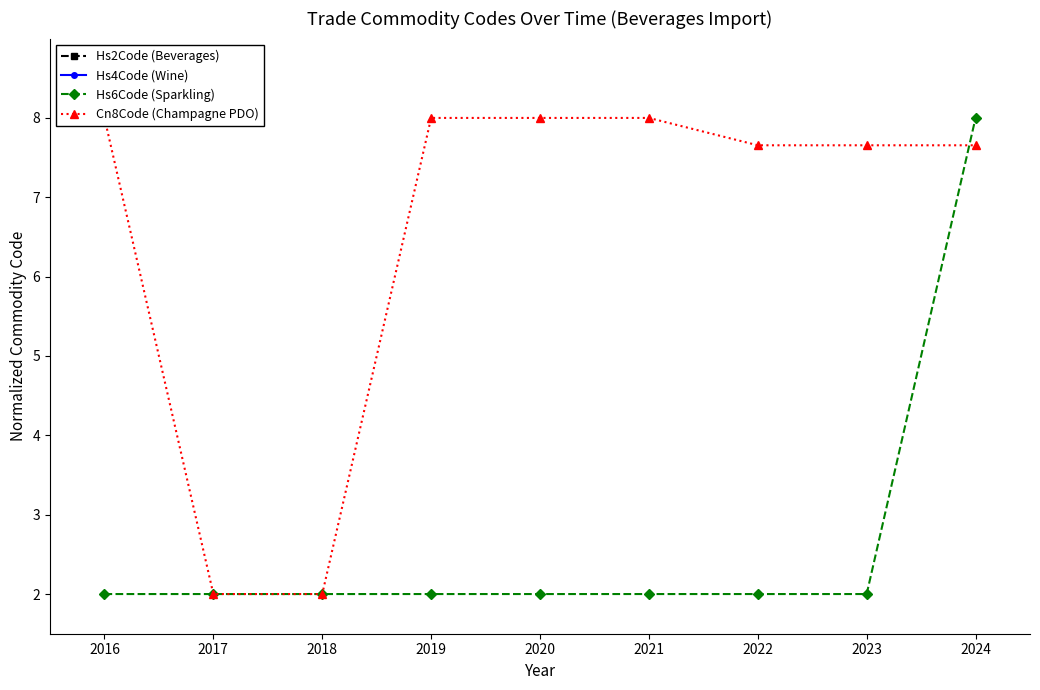

Rank the series at 2016 from highest to lowest value.

Cn8Code (Champagne PDO), Hs6Code (Sparkling), Hs2Code (Beverages), Hs4Code (Wine)